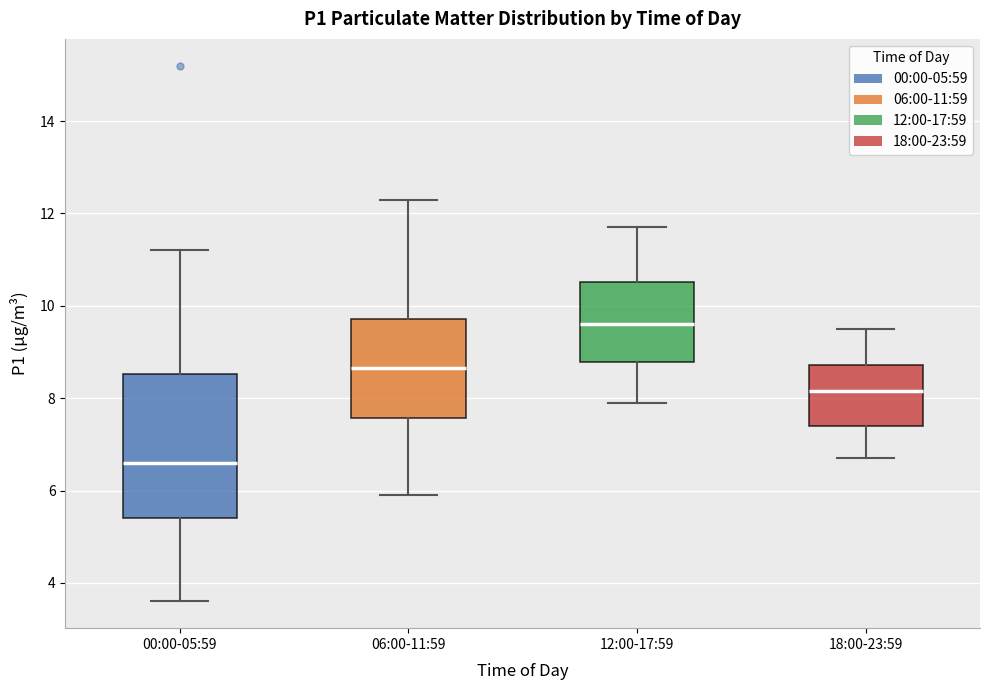

Which box is the tallest, from its lower edge to its upper edge?

00:00-05:59